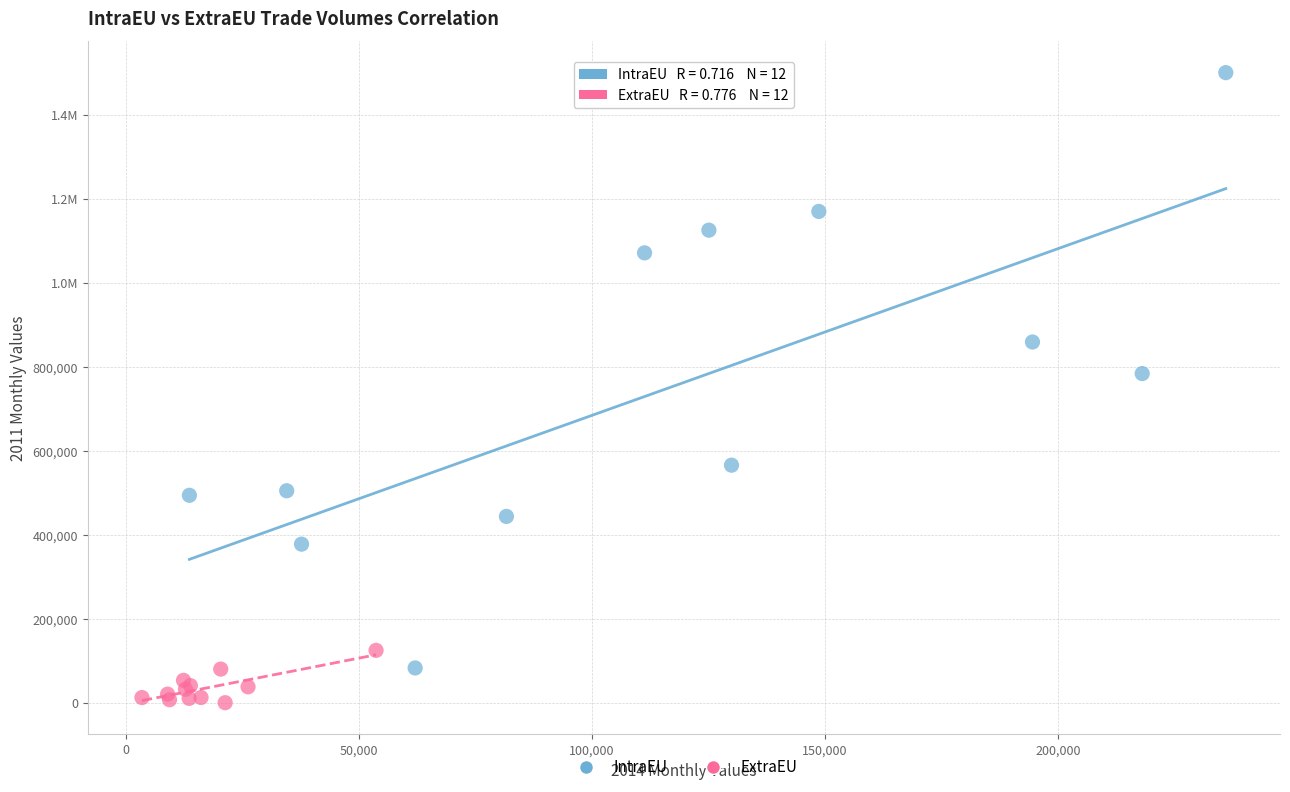

What are all the series names shown in the legend?

IntraEU, ExtraEU